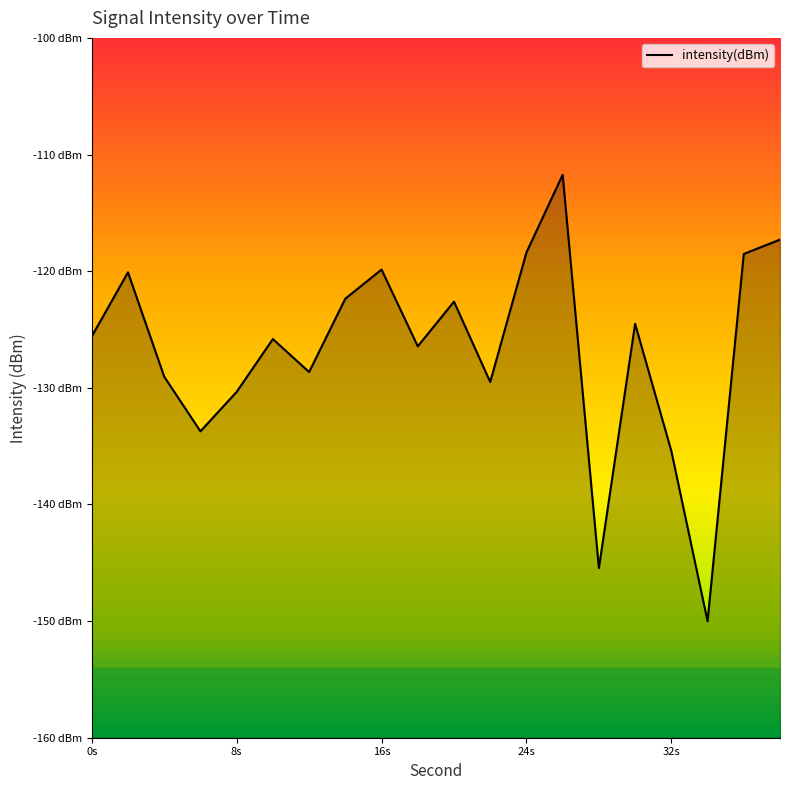

The chart shows a value of -251.3 at 28. True or false?

False